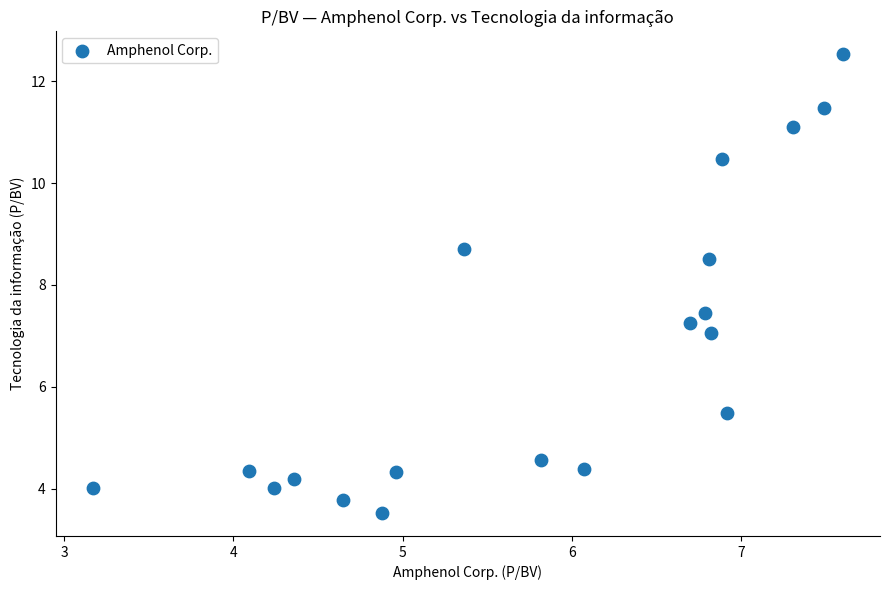

What is the range of X values (max minus min)?

4.4